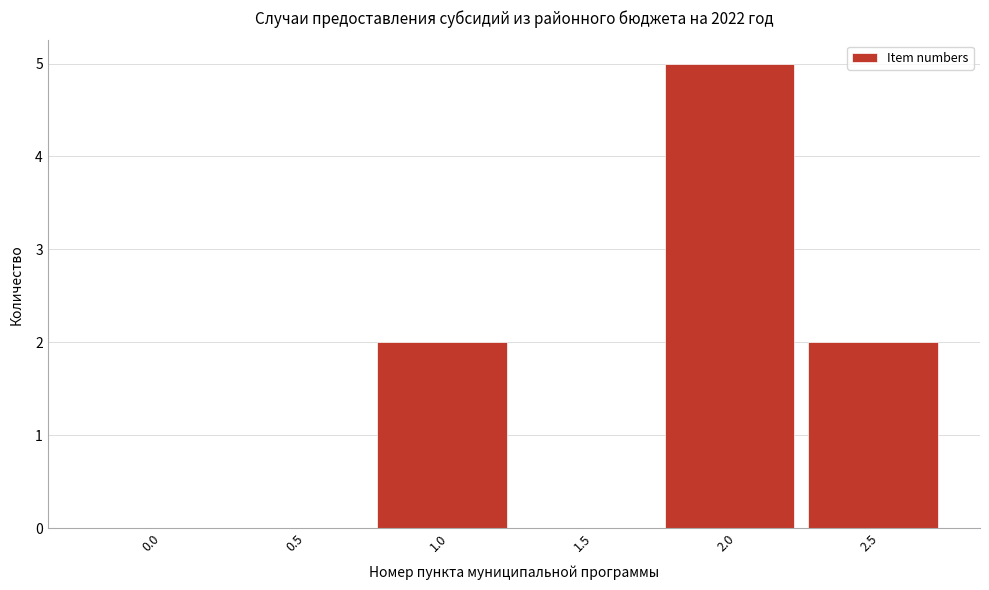

Reading left to right, extract all data points from this chart.

0.0=0	0.5=0	1.0=2	1.5=0	2.0=5	2.5=2